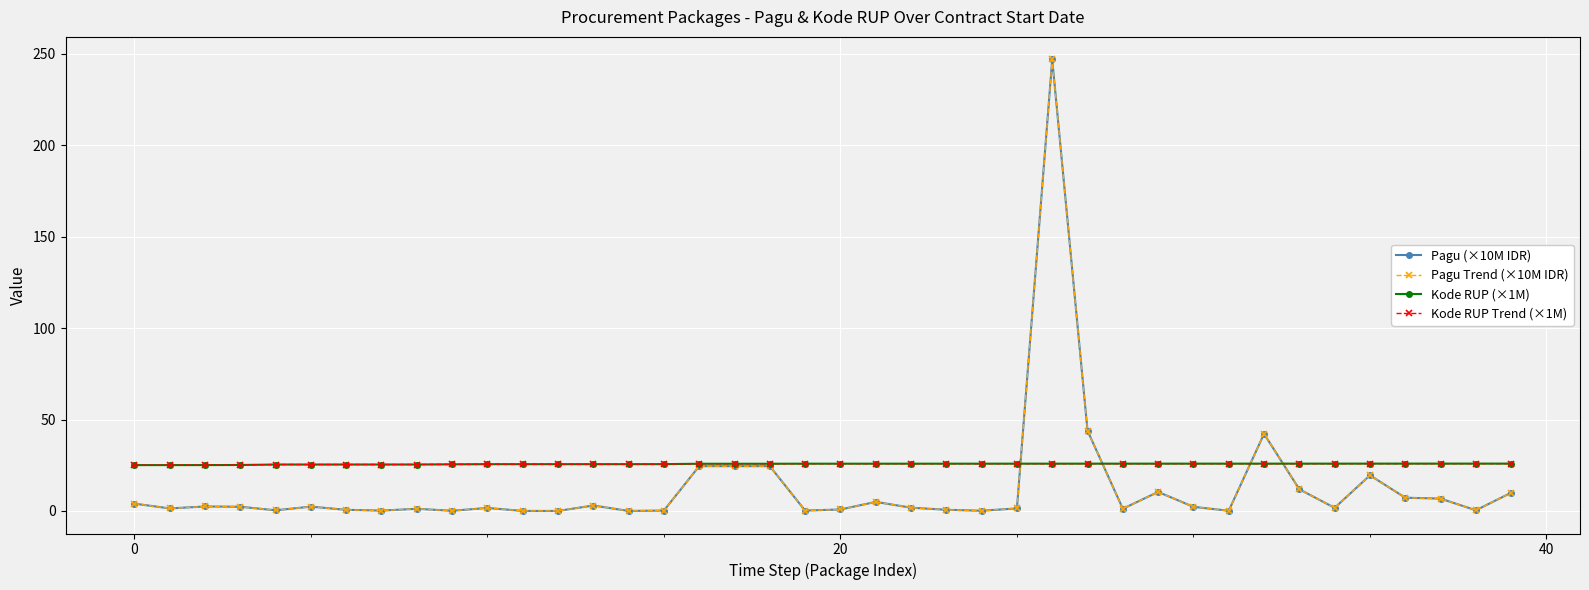

Does the chart have visible grid lines?

Yes